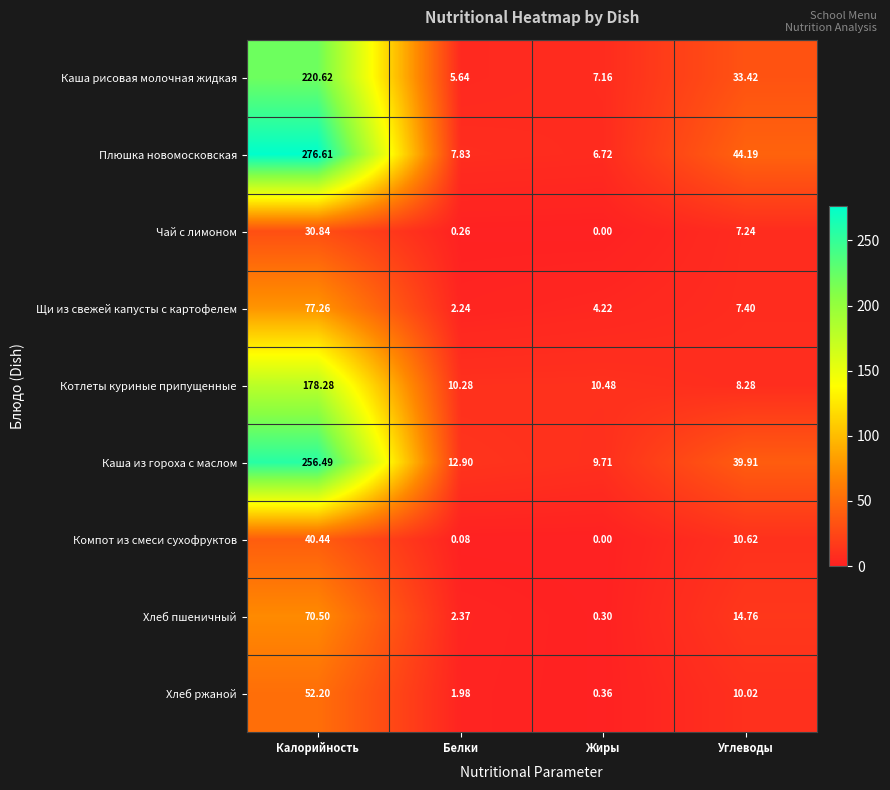

At how many categories does at least one series exceed 18?

2